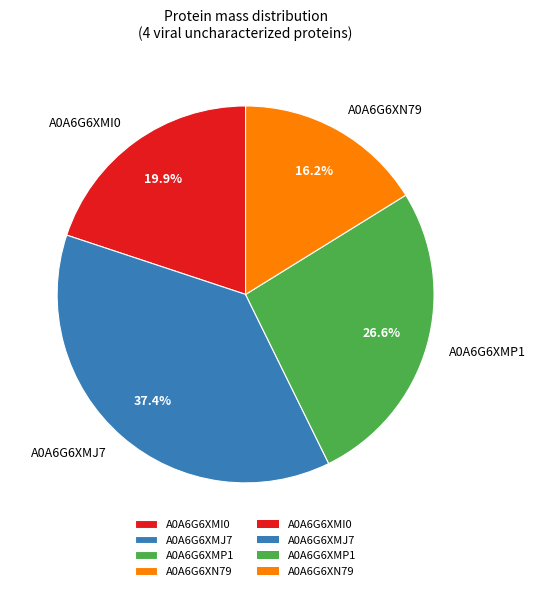

Is there any slice that represents more than half of the pie?

No